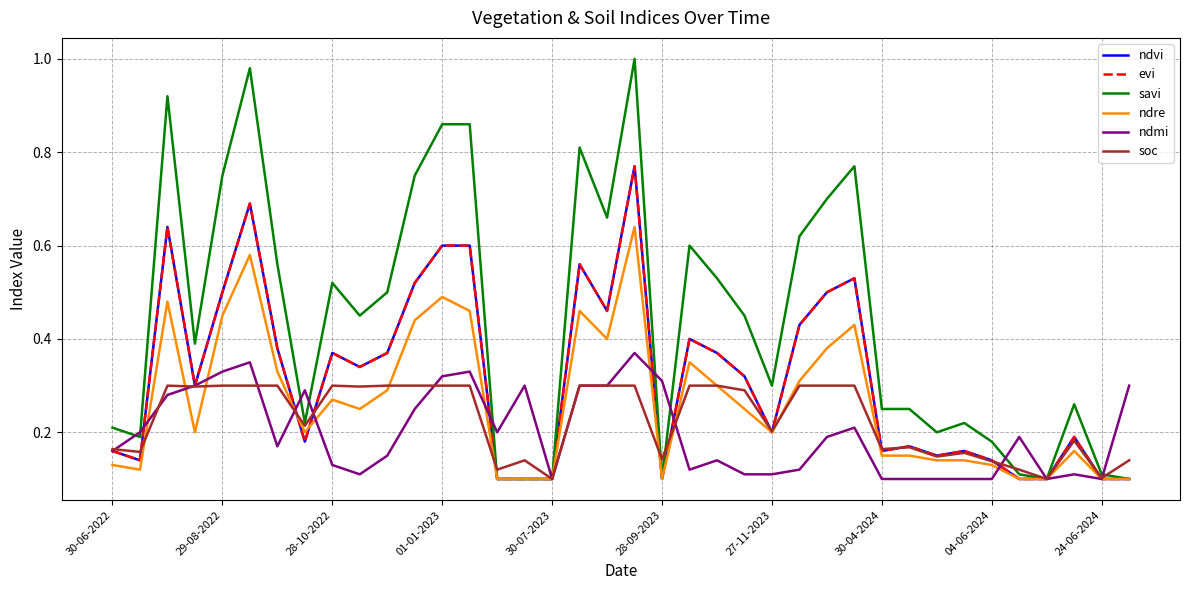

Does the chart display data point markers on the line(s)?

No